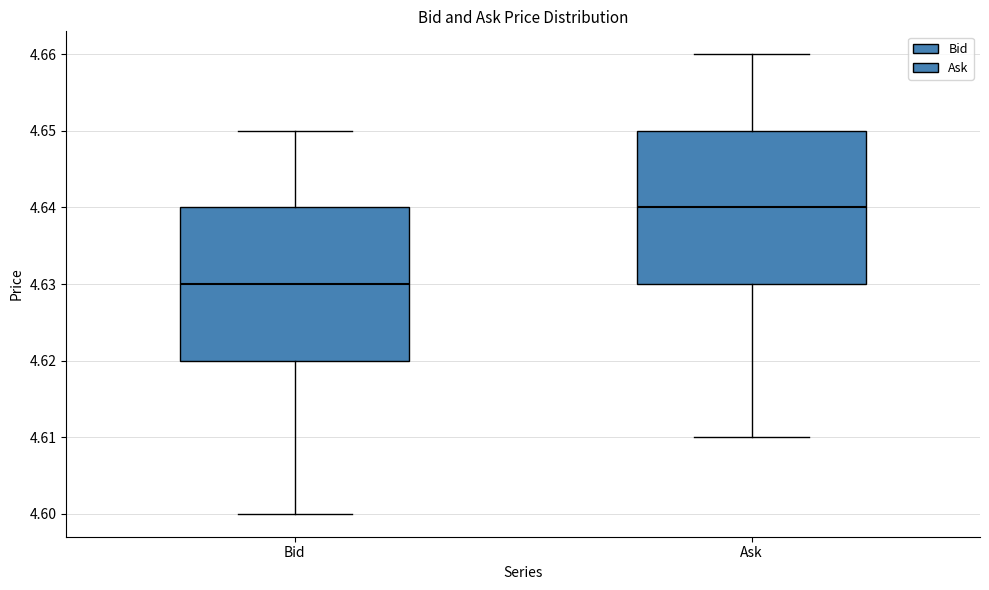

Where does the upper whisker of the box for Bid end on the y-axis? The values are not printed on the chart, so give them approximately, as read against the axis.

4.65